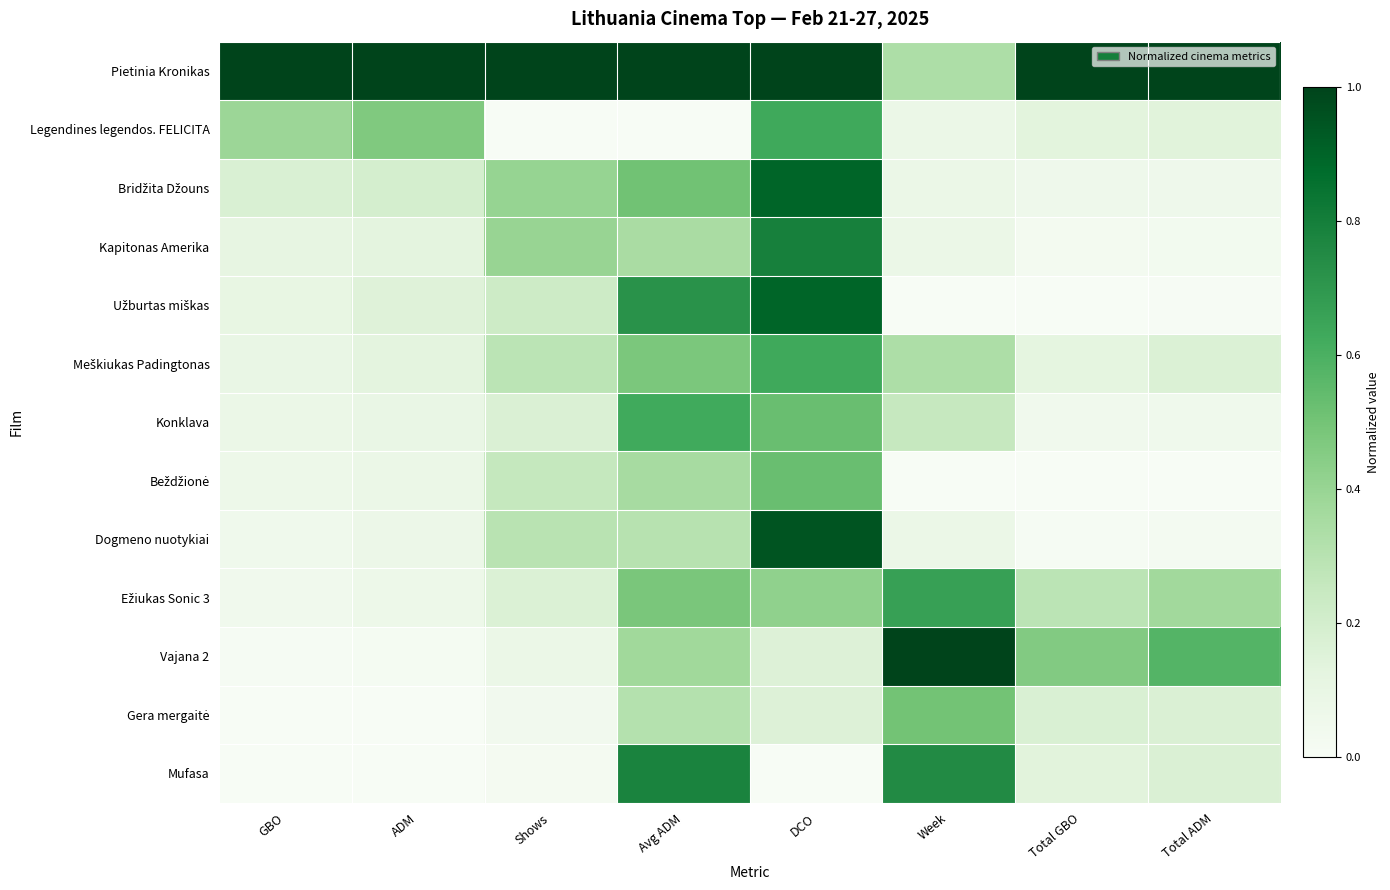

Rank the series by their maximum value, from highest to lowest.

Pietinia Kronikas, Vajana 2, Dogmeno nuotykiai, Bridžita Džouns, Užburtas miškas, Kapitonas Amerika, Mufasa, Ežiukas Sonic 3, Legendines legendos. FELICITA, Meškiukas Padingtonas, Konklava, Beždžionė, Gera mergaitė